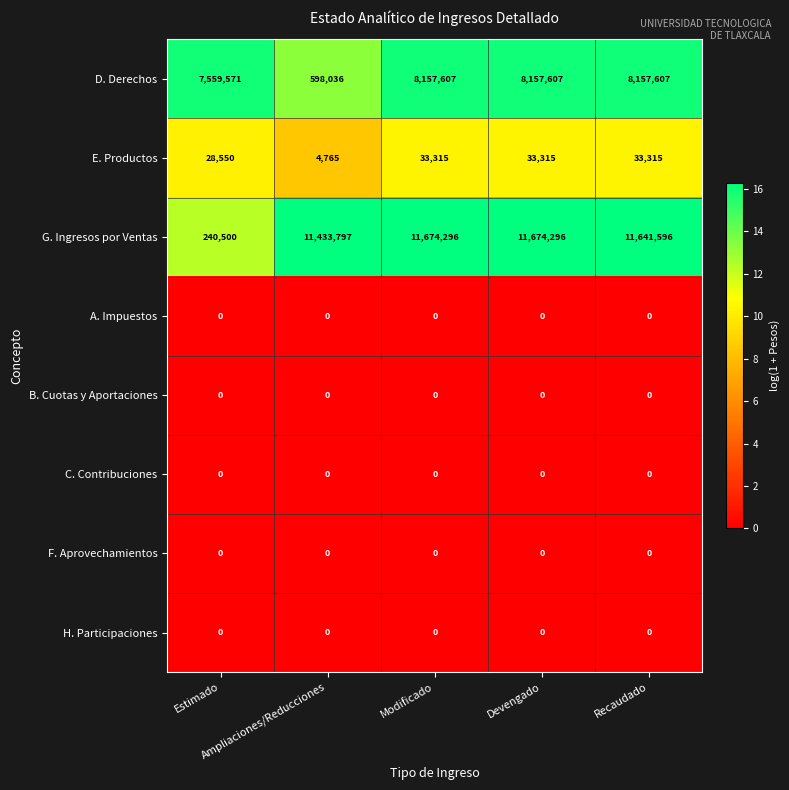

How many categories are shown in the chart?

5